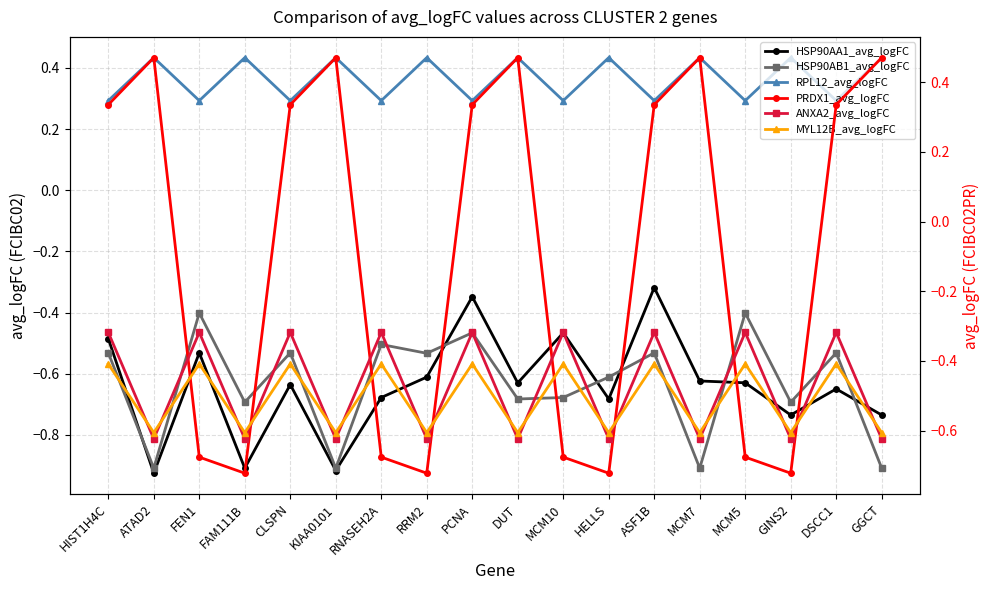

Reading left to right, what are all the values shown in this chart?

HSP90AA1_avg_logFC: HIST1H4C=-0.5	ATAD2=-0.9	FEN1=-0.5	FAM111B=-0.9	CLSPN=-0.6	KIAA0101=-0.9	RNASEH2A=-0.7	RRM2=-0.6	PCNA=-0.3	DUT=-0.6	MCM10=-0.5	HELLS=-0.7	ASF1B=-0.3	MCM7=-0.6	MCM5=-0.6	GINS2=-0.7	DSCC1=-0.6	GGCT=-0.7
HSP90AB1_avg_logFC: HIST1H4C=-0.5	ATAD2=-0.9	FEN1=-0.4	FAM111B=-0.7	CLSPN=-0.5	KIAA0101=-0.9	RNASEH2A=-0.5	RRM2=-0.5	PCNA=-0.5	DUT=-0.7	MCM10=-0.7	HELLS=-0.6	ASF1B=-0.5	MCM7=-0.9	MCM5=-0.4	GINS2=-0.7	DSCC1=-0.5	GGCT=-0.9
RPL12_avg_logFC: HIST1H4C=0.3	ATAD2=0.4	FEN1=0.3	FAM111B=0.4	CLSPN=0.3	KIAA0101=0.4	RNASEH2A=0.3	RRM2=0.4	PCNA=0.3	DUT=0.4	MCM10=0.3	HELLS=0.4	ASF1B=0.3	MCM7=0.4	MCM5=0.3	GINS2=0.4	DSCC1=0.3	GGCT=0.4
PRDX1_avg_logFC: HIST1H4C=0.3	ATAD2=0.5	FEN1=-0.7	FAM111B=-0.7	CLSPN=0.3	KIAA0101=0.5	RNASEH2A=-0.7	RRM2=-0.7	PCNA=0.3	DUT=0.5	MCM10=-0.7	HELLS=-0.7	ASF1B=0.3	MCM7=0.5	MCM5=-0.7	GINS2=-0.7	DSCC1=0.3	GGCT=0.5
ANXA2_avg_logFC: HIST1H4C=-0.3	ATAD2=-0.6	FEN1=-0.3	FAM111B=-0.6	CLSPN=-0.3	KIAA0101=-0.6	RNASEH2A=-0.3	RRM2=-0.6	PCNA=-0.3	DUT=-0.6	MCM10=-0.3	HELLS=-0.6	ASF1B=-0.3	MCM7=-0.6	MCM5=-0.3	GINS2=-0.6	DSCC1=-0.3	GGCT=-0.6
MYL12B_avg_logFC: HIST1H4C=-0.4	ATAD2=-0.6	FEN1=-0.4	FAM111B=-0.6	CLSPN=-0.4	KIAA0101=-0.6	RNASEH2A=-0.4	RRM2=-0.6	PCNA=-0.4	DUT=-0.6	MCM10=-0.4	HELLS=-0.6	ASF1B=-0.4	MCM7=-0.6	MCM5=-0.4	GINS2=-0.6	DSCC1=-0.4	GGCT=-0.6